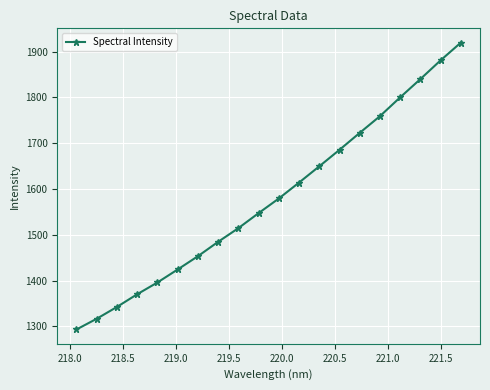

How many distinct data groups are displayed?

1